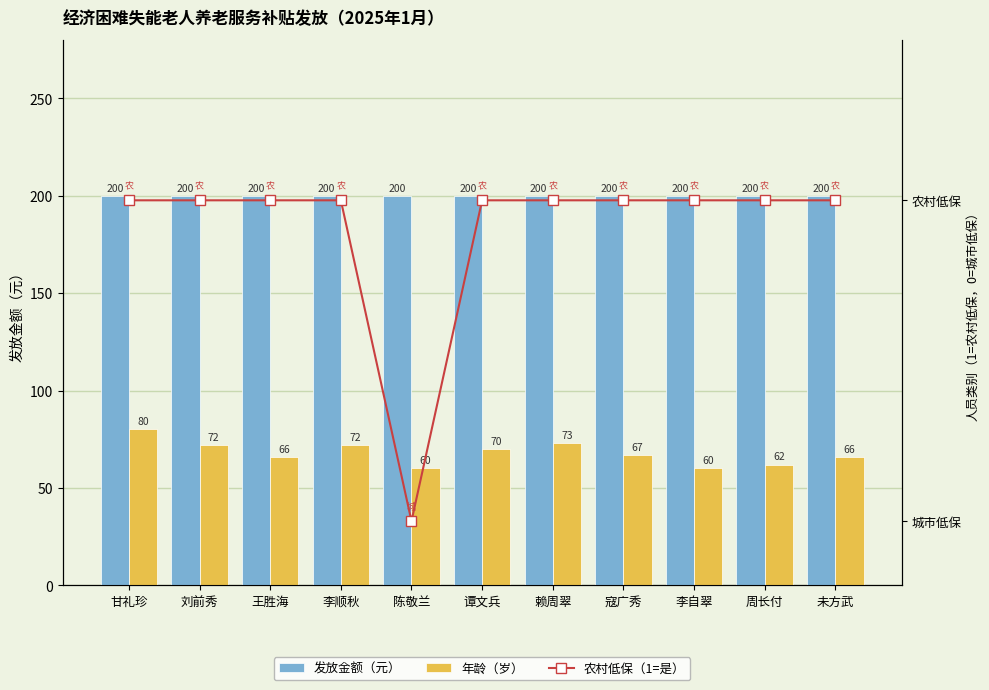

Which has a higher value, 李自翠 or 周长付?

李自翠